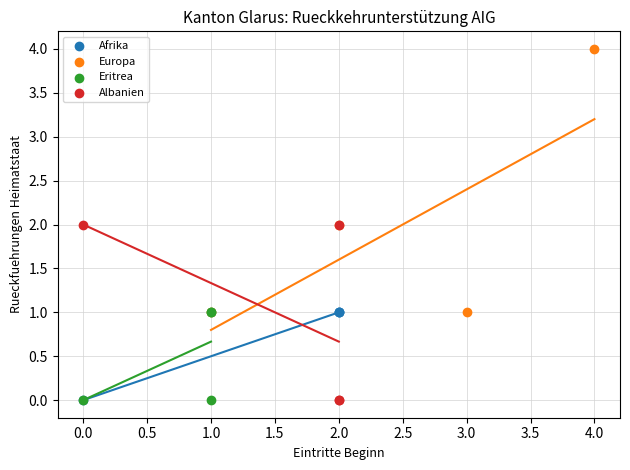

What are all the series names shown in the legend?

Afrika, Europa, Eritrea, Albanien